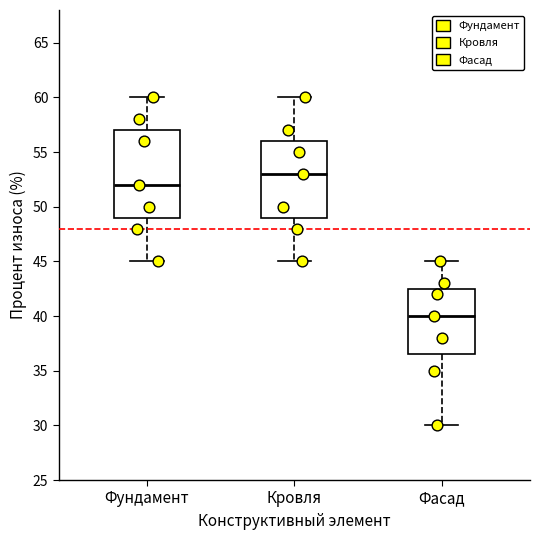

Which box's median line is the highest?

Кровля